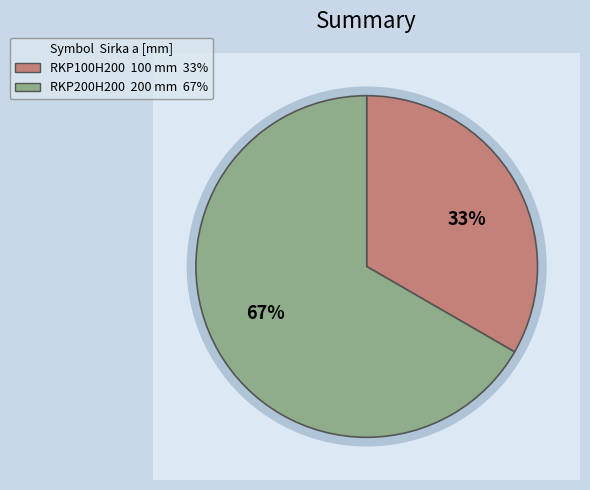

Which category accounts for the majority?

RKP200H200